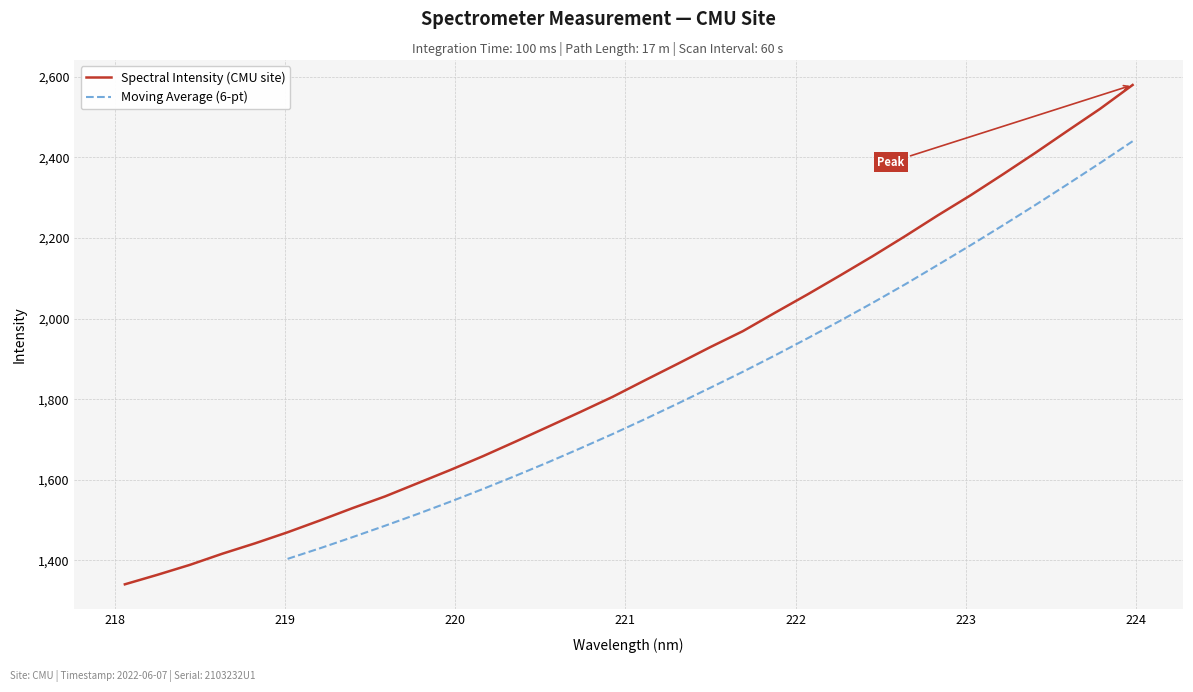

Reading left to right, extract all data points from this chart.

1340.6	1364.2	1388.9	1416.7	1442.3	1469.7	1499.2	1529.7	1558.8	1591.5	1624.2	1658.3	1694.4	1731.2	1768.1	1806.0	1847.3	1887.9	1929.1	1968.6	2014.8	2060.2	2107.2	2154.9	2204.6	2255.9	2305.3	2357.5	2410.8	2465.9	2520.4	2579.5